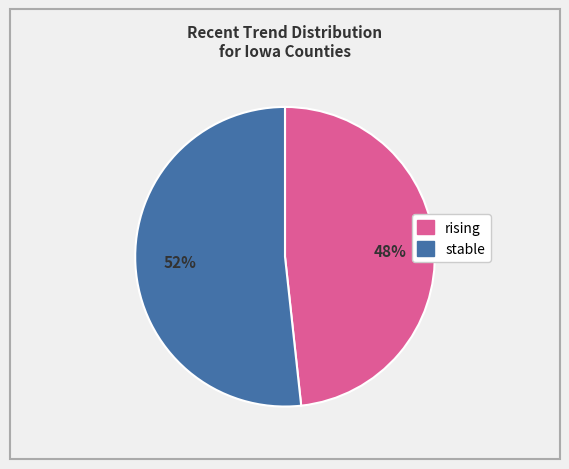

Is it true that rising is 22% of the pie?

False